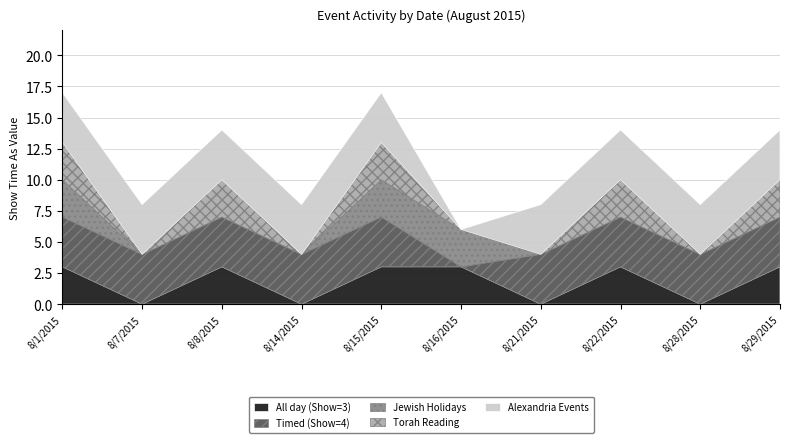

What are all the series names shown in the legend?

All day (Show=3), Timed (Show=4), Jewish Holidays, Torah Reading, Alexandria Events